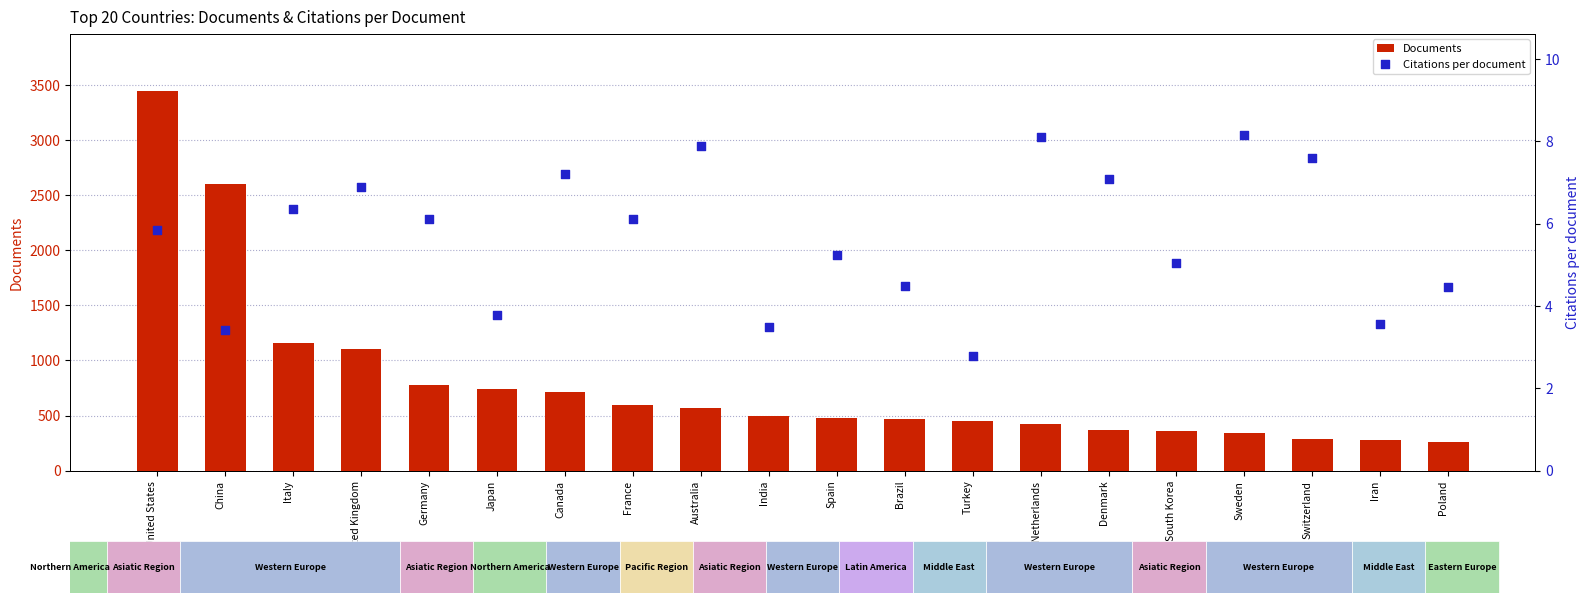

Is the value of Documents at Spain greater than the value of Citations per document at Brazil?

Yes